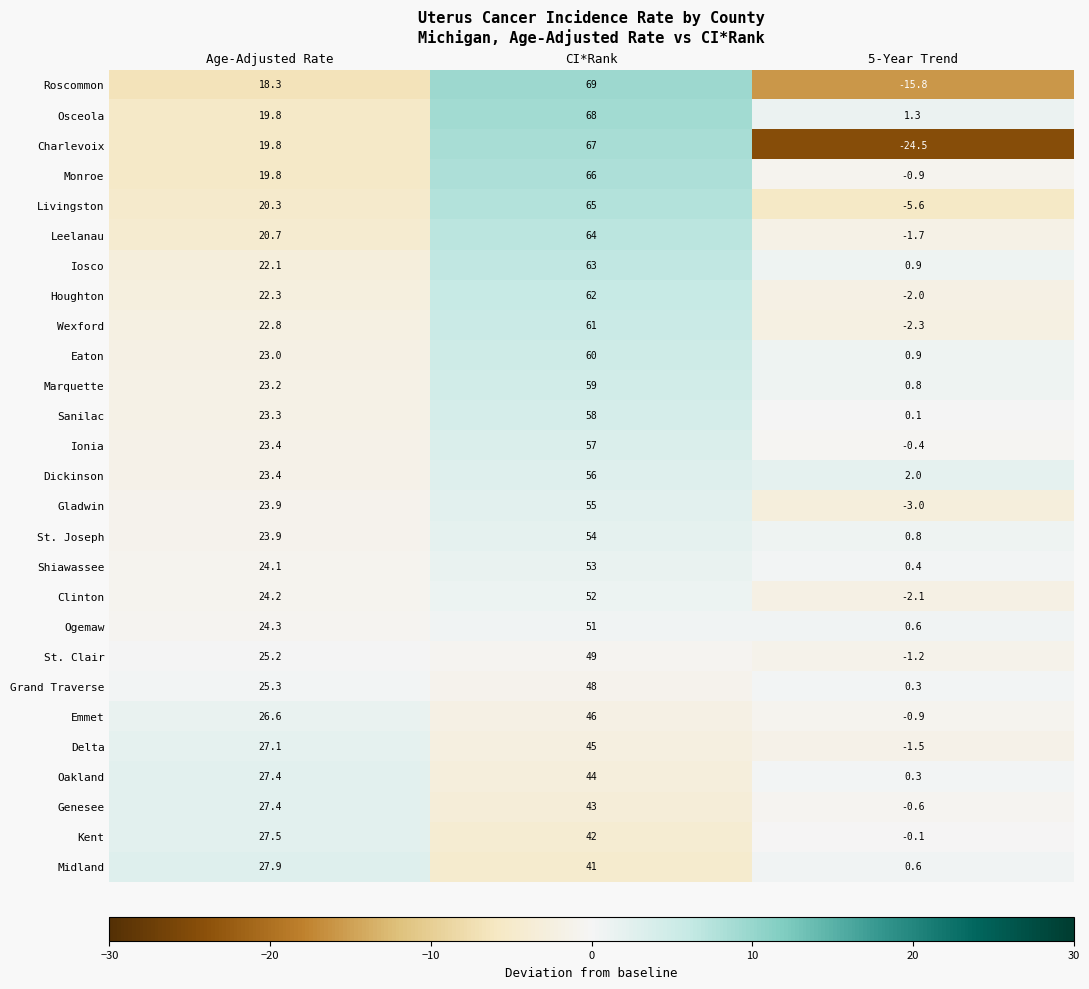

Which series has the widest spread of values?

Charlevoix